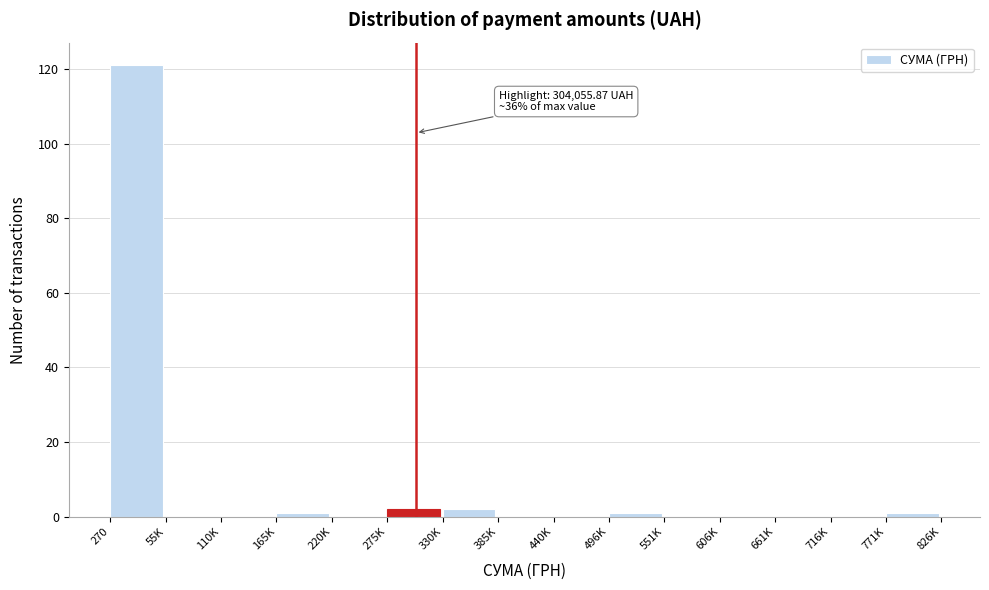

Reading right to left, extract all data points from this chart.

771K=1	716K=0	661K=0	606K=0	551K=0	496K=1	440K=0	385K=0	330K=2	275K=2	220K=0	165K=1	110K=0	55K=0	270=121